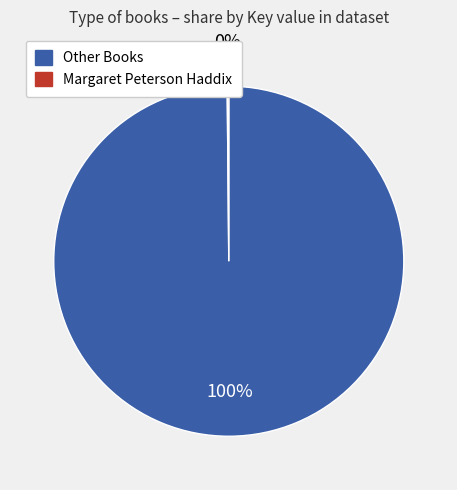

Does any single category account for the majority?

Yes